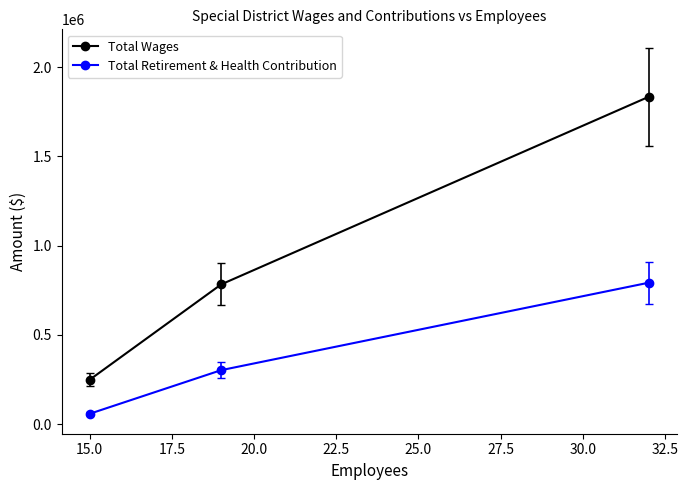

What is the value of the Total Retirement & Health Contribution point at the 3rd from the left?

792384